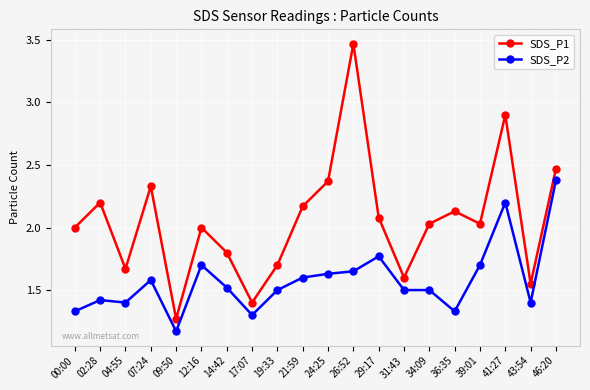

At which label is SDS_P2 closest to 1?

09:50